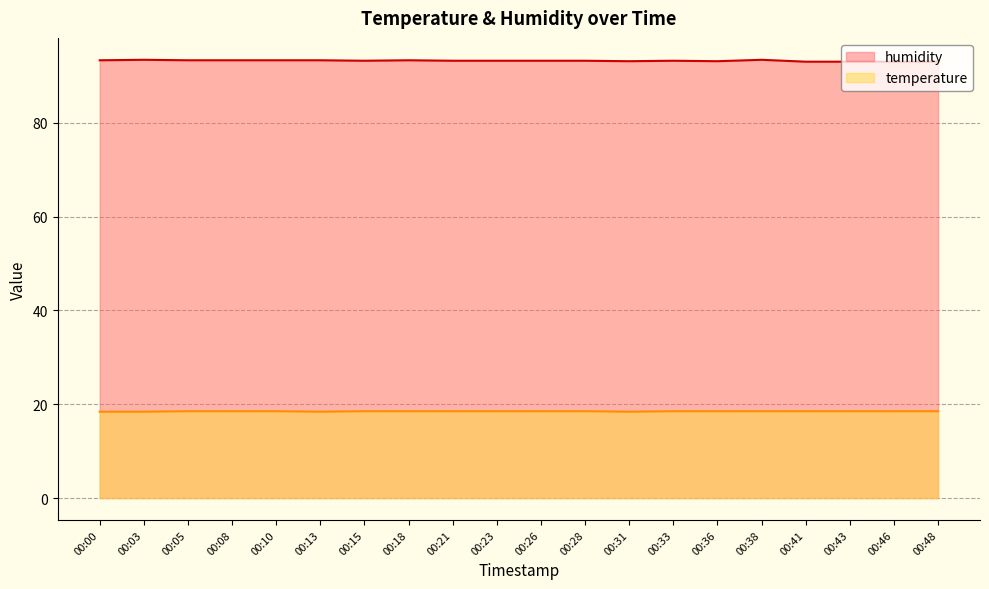

Where is the first local minimum for temperature?

00:13